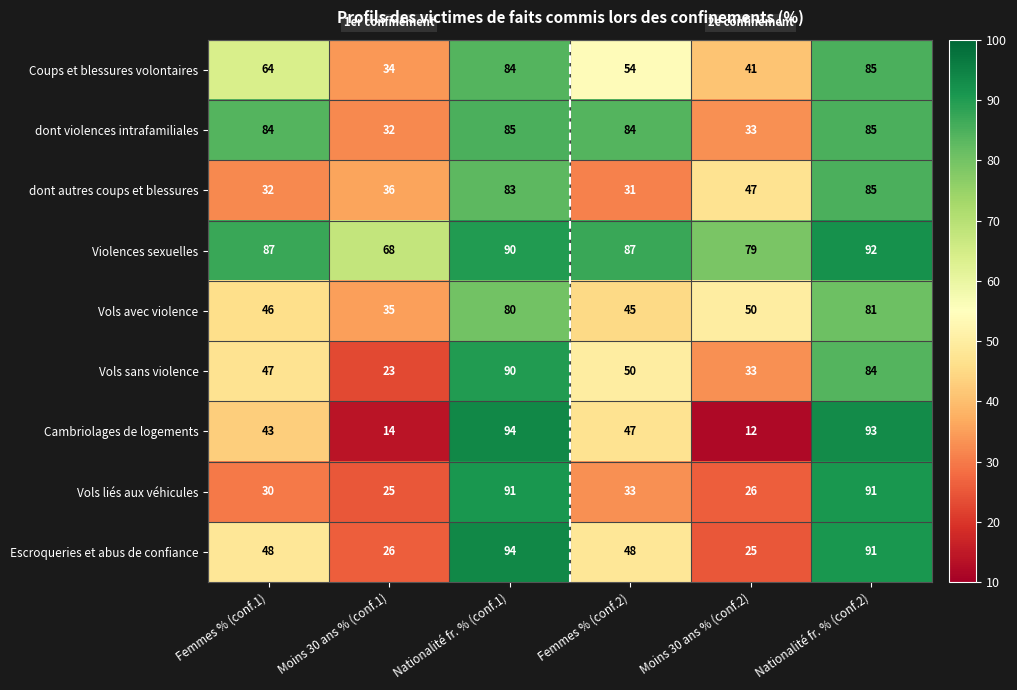

Count the number of data series in this chart.

9